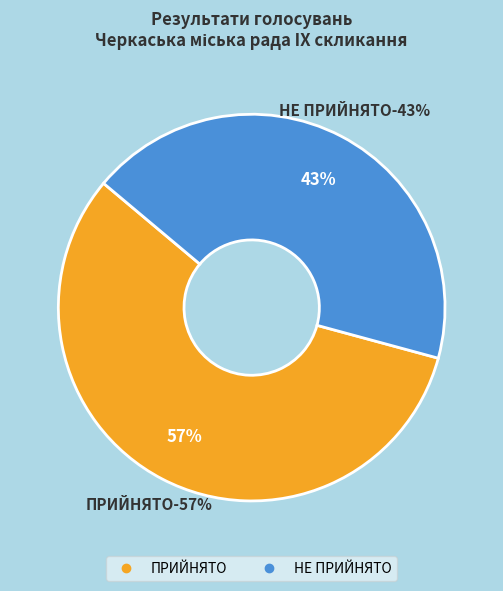

Do ПРИЙНЯТО and НЕ ПРИЙНЯТО together represent more than half of the pie?

Yes